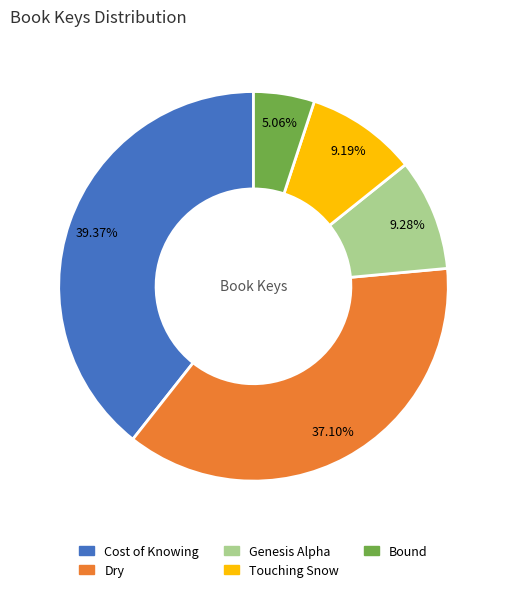

Is the sum of Bound and Dry greater than half?

No